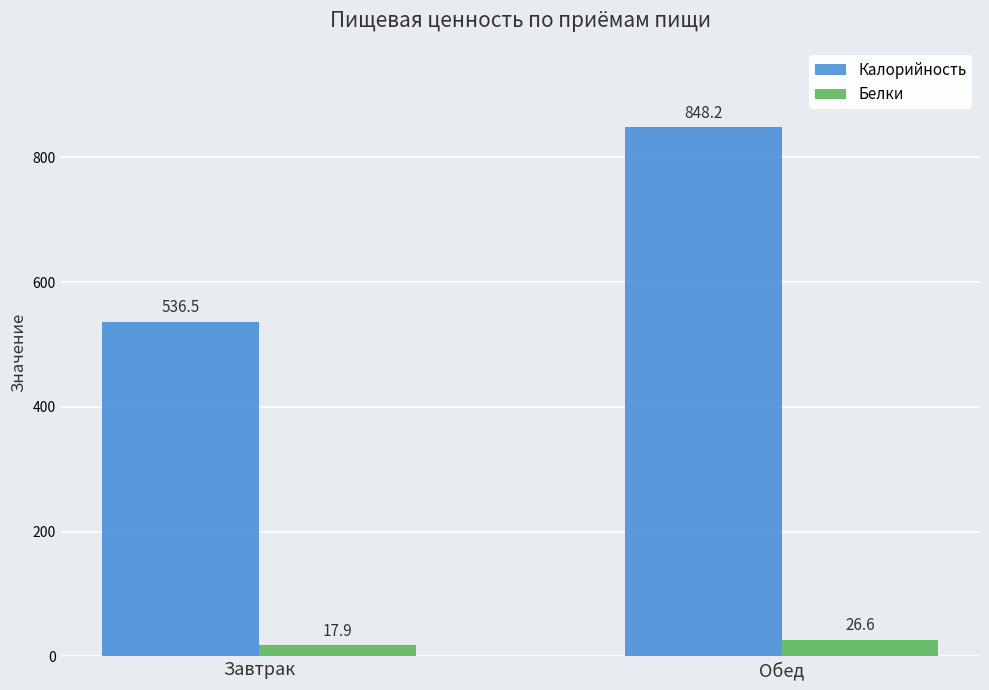

At which label is Белки closest to 22?

Завтрак